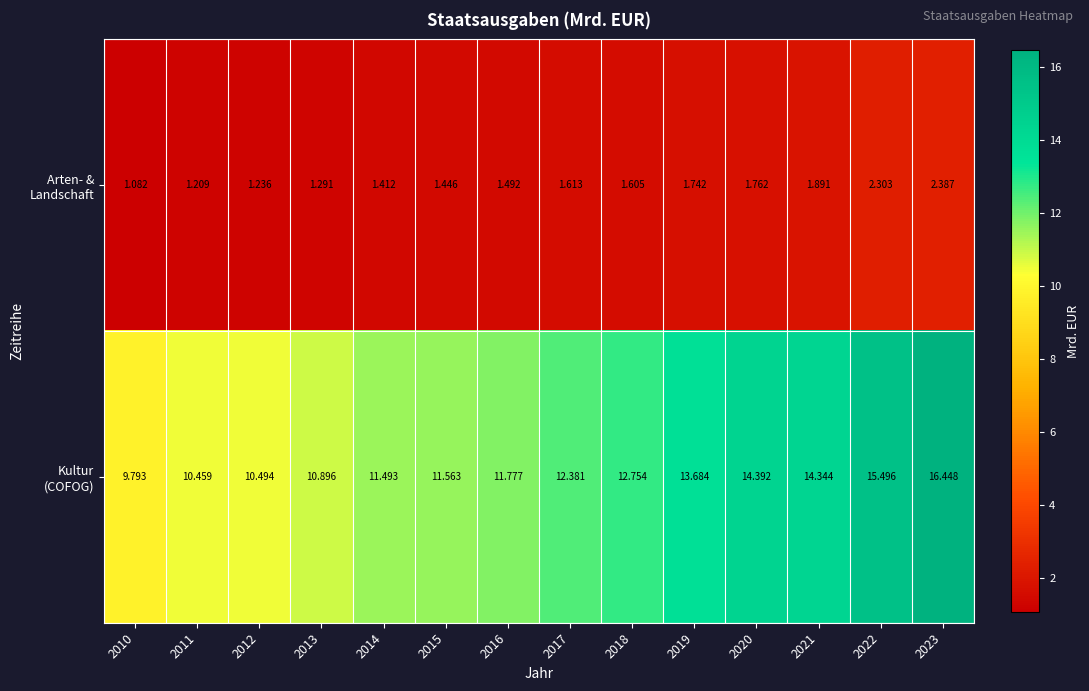

Which has a higher value, 2010 or 2015?

2015